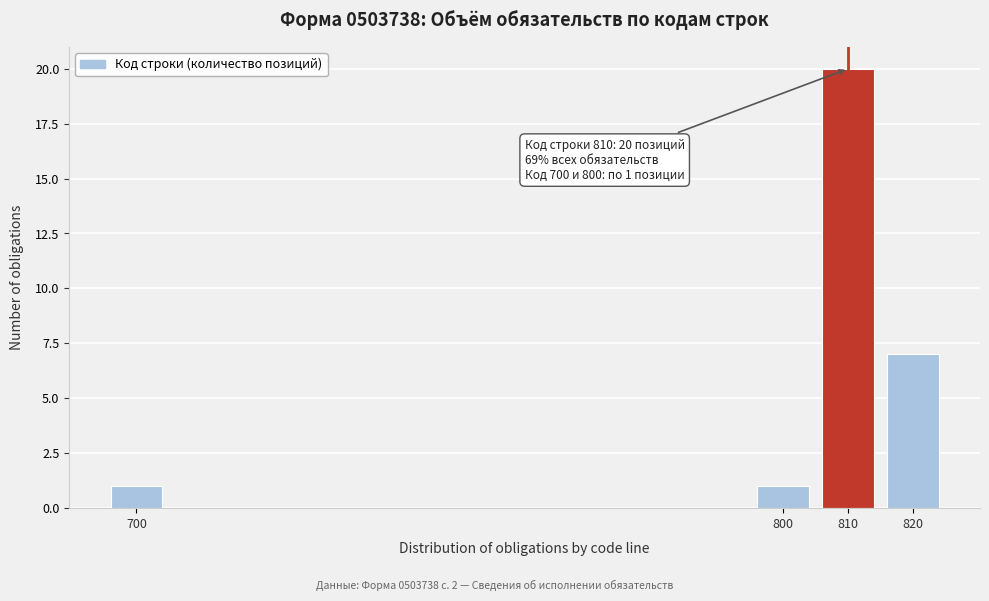

Reading right to left, list all the values displayed in this chart.

7	20	1	1